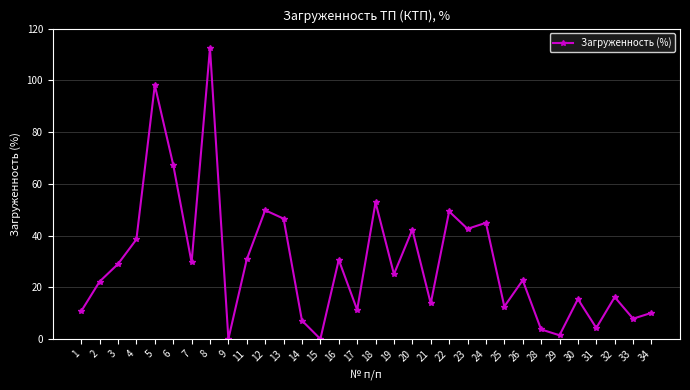

At which label does the data first exceed 25?

3